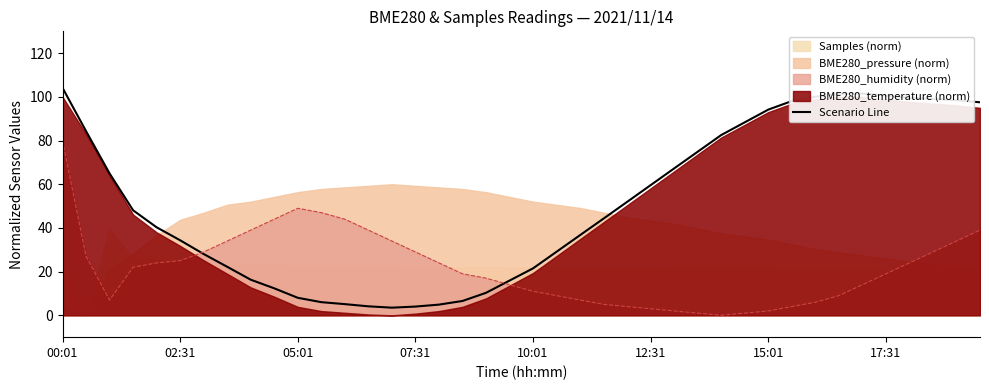

Reading left to right, what are all the values shown in this chart?

104.1	84.3	64.9	48.1	40.3	34.3	28.1	22.2	16.3	12.4	8.0	6.0	5.1	4.1	3.5	4.0	4.9	6.6	10.3	15.9	21.5	29.1	36.7	44.3	51.9	59.6	67.2	74.9	82.5	88.3	94.2	98.1	100.0	101.3	101.5	100.6	99.6	99.0	98.5	97.5